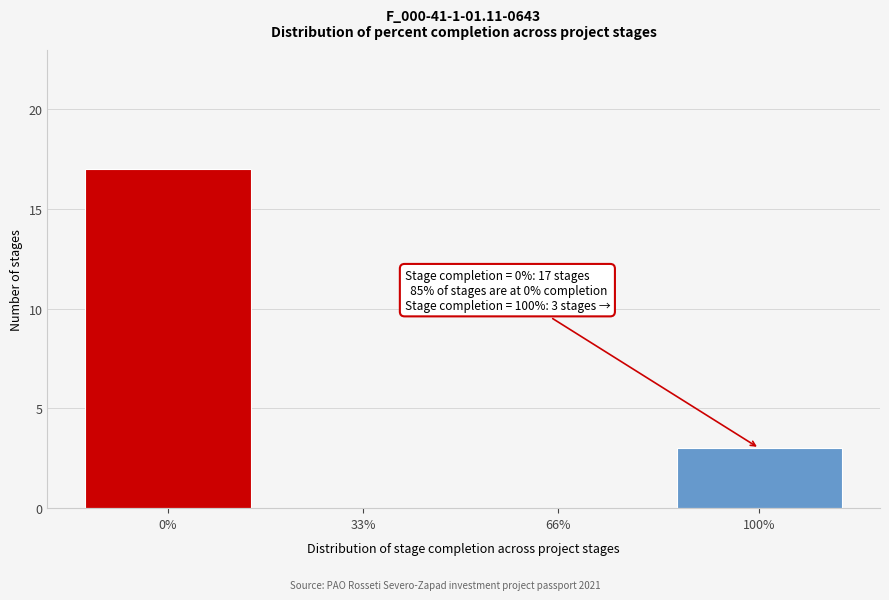

Reading left to right, extract all data points from this chart.

0%=17	33%=0	66%=0	100%=3